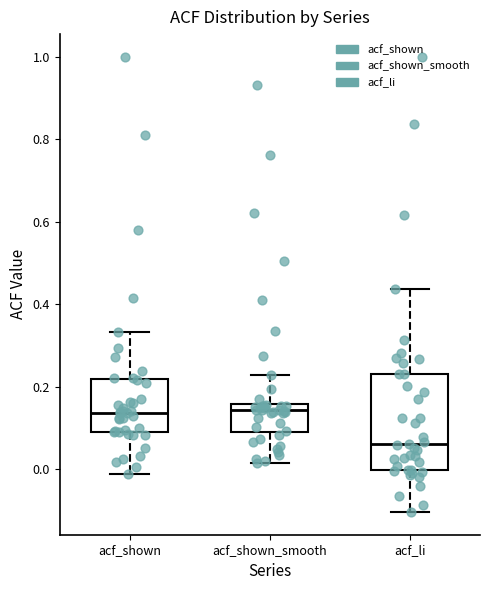

Where does the upper whisker of the box for acf_shown_smooth end on the y-axis? The values are not printed on the chart, so give them approximately, as read against the axis.

0.22